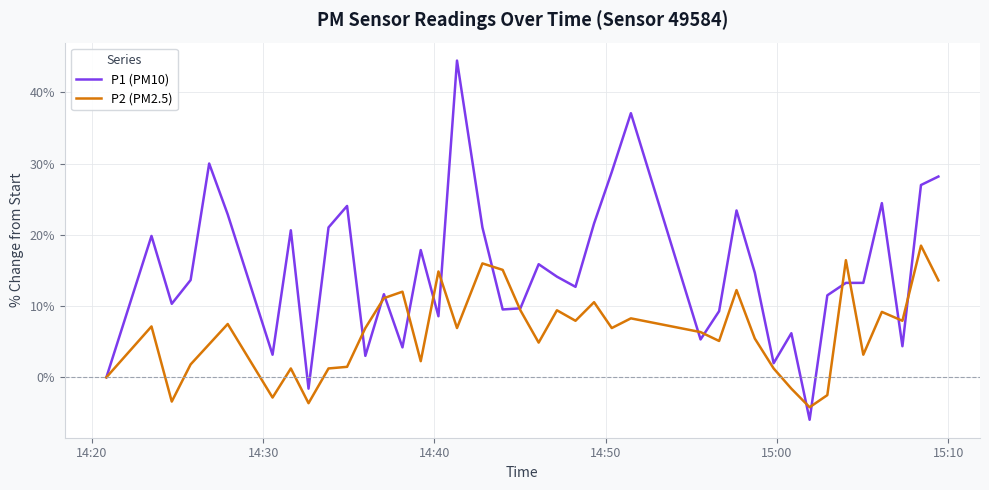

What is the minimum value shown in the chart?

-6.0